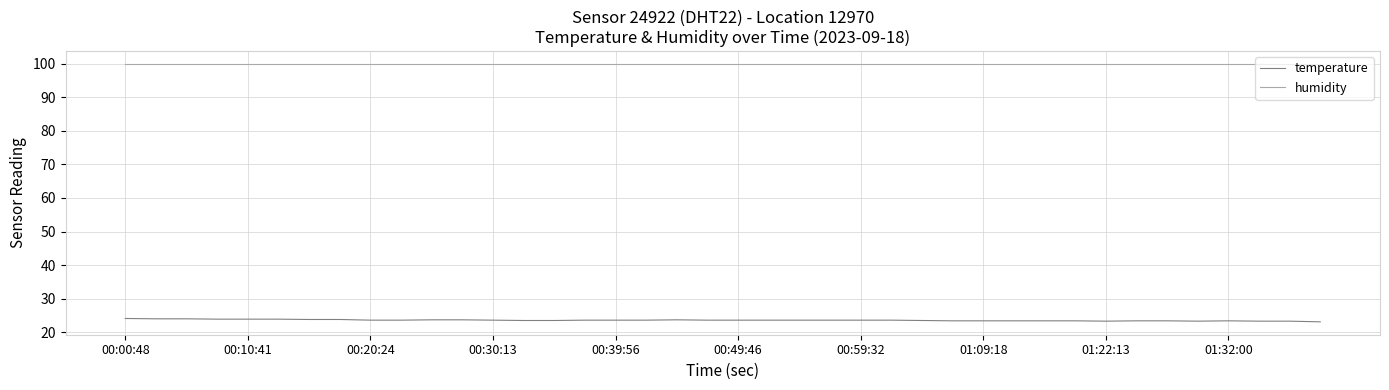

What is the difference between the second highest and second lowest values in the temperature series?

0.7